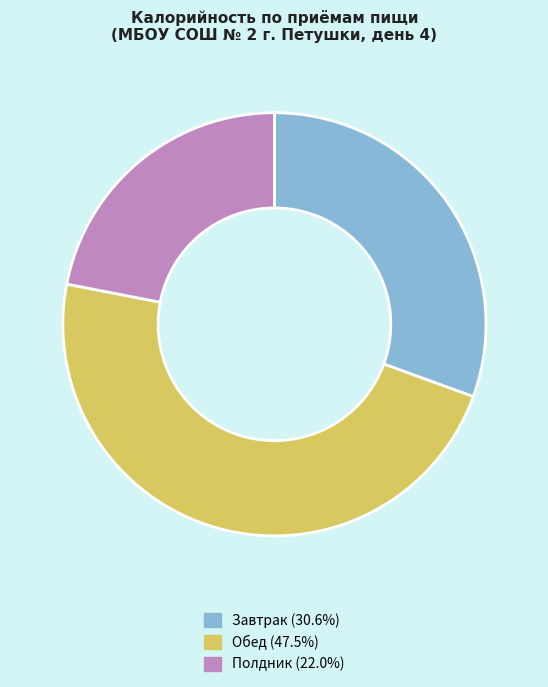

Does Завтрак account for over 50% of the chart?

No